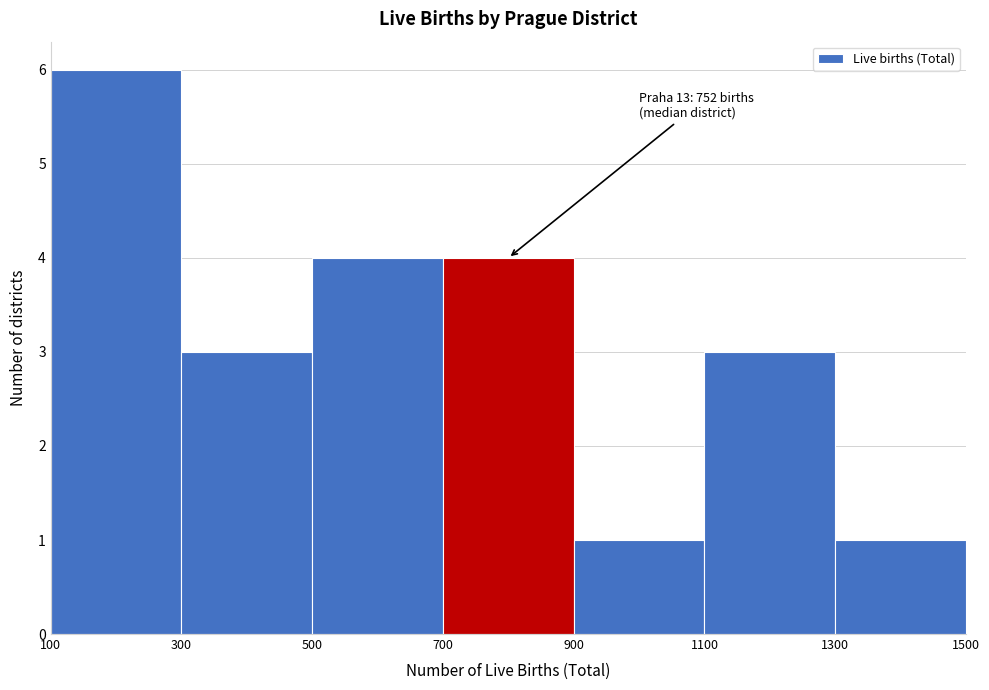

Over which range of the x-axis is the bar tallest?

100 to 300